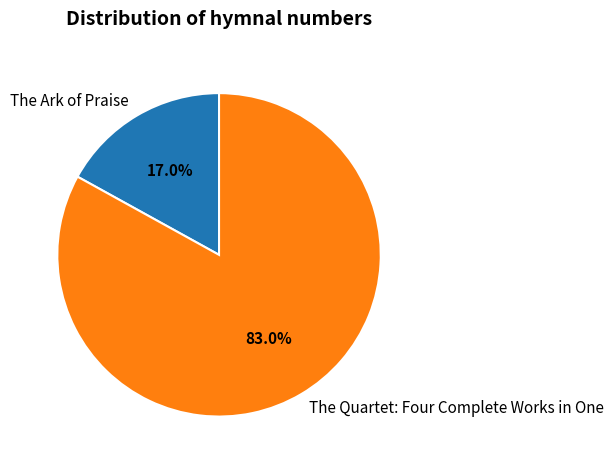

What percentage is the The Quartet: Four Complete Works in One slice, to the nearest percent?

83%